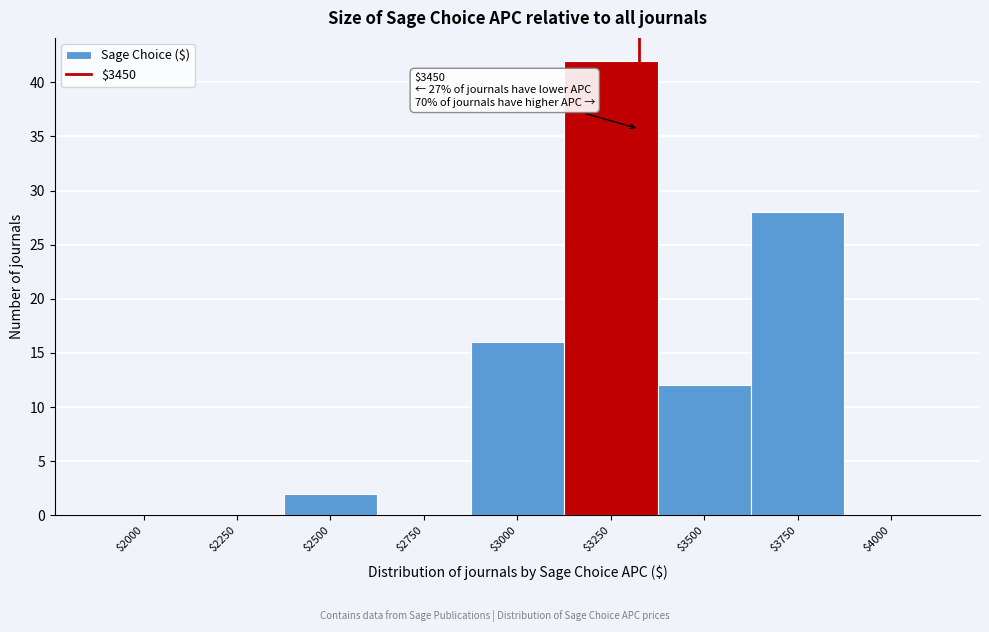

Where is the data nearest to the value 21?

$3000